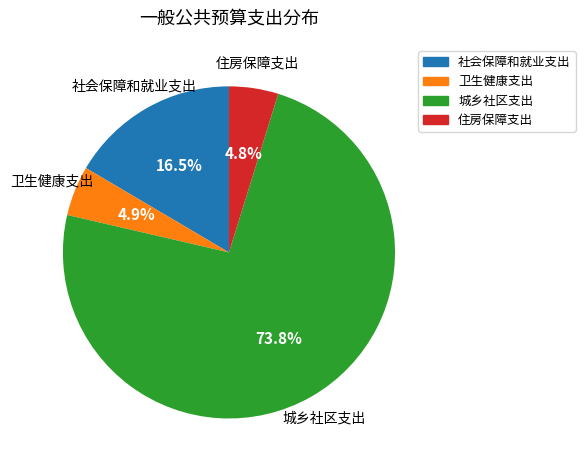

The 住房保障支出 slice represents 15% of the pie. True or false?

False